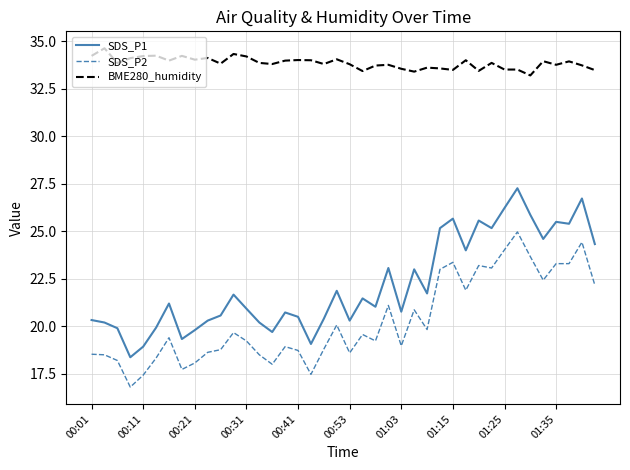

Which series has the largest total across all categories?

BME280_humidity